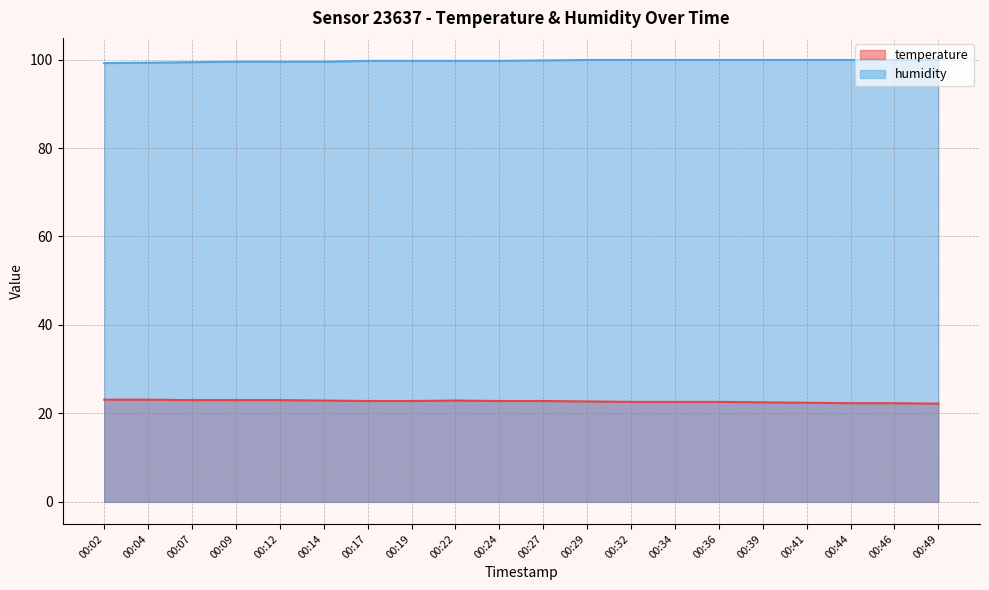

What is the sum of the humidity values at 00:44 and 00:39?

199.8